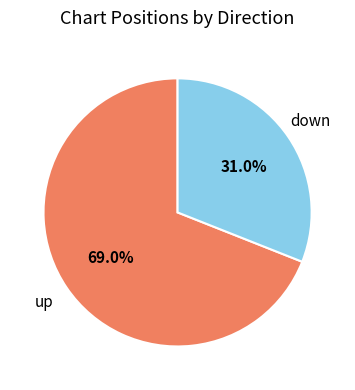

Is there any slice that represents more than half of the pie?

Yes